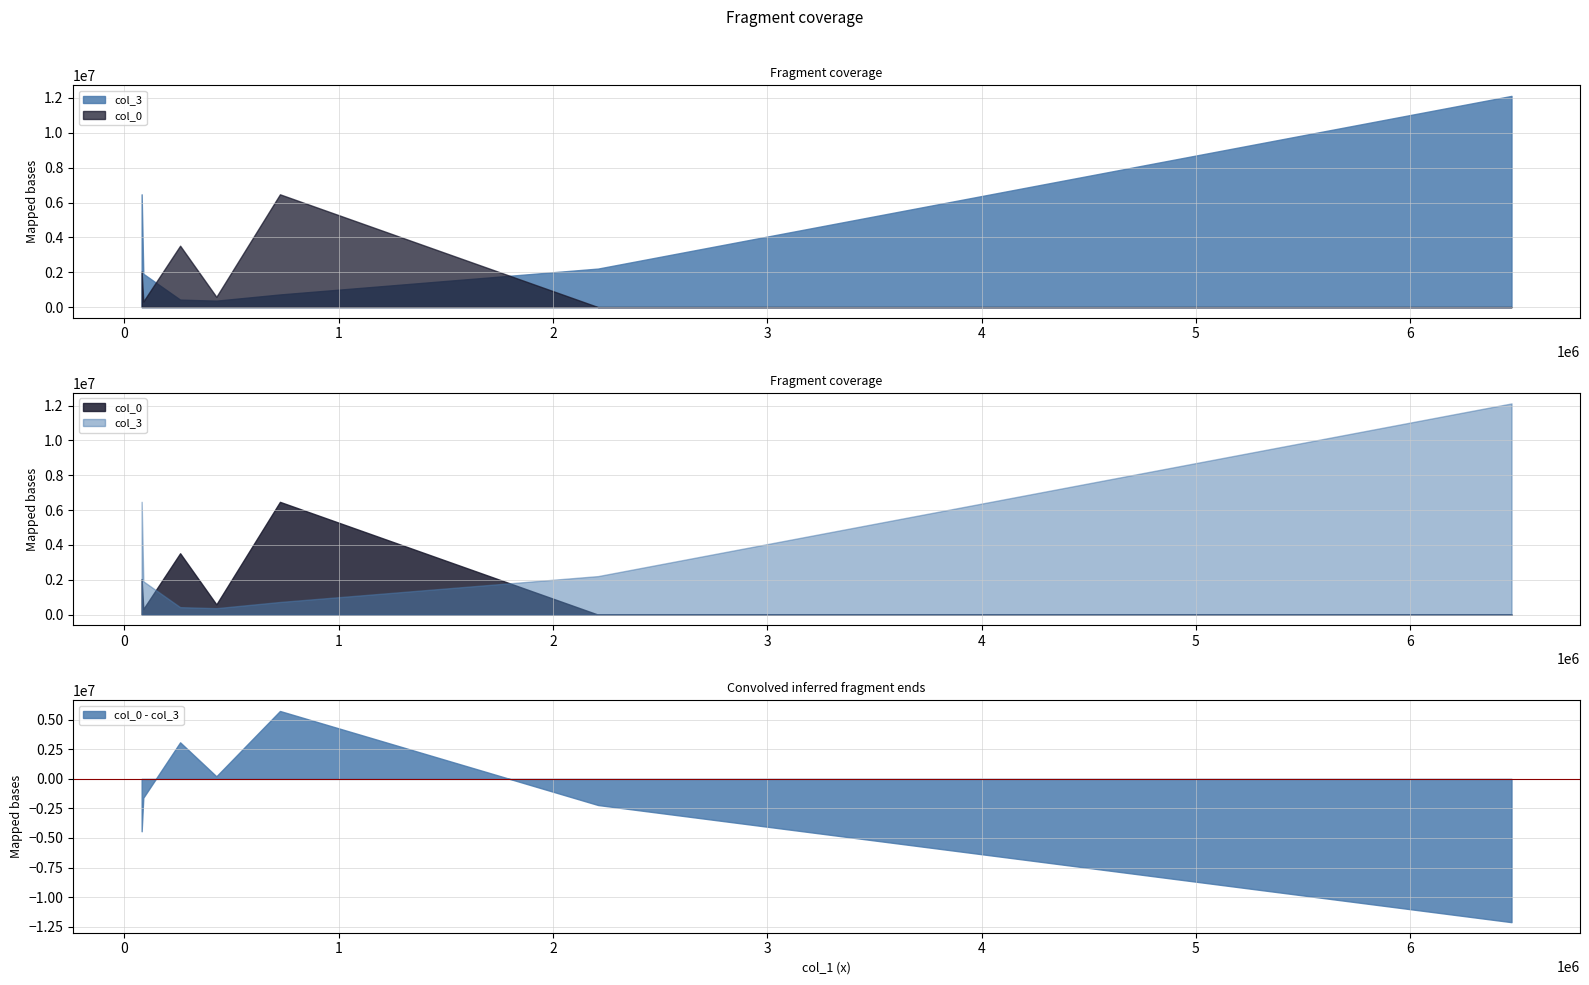

What is the total value across all series at 88422.84?

2233892.2